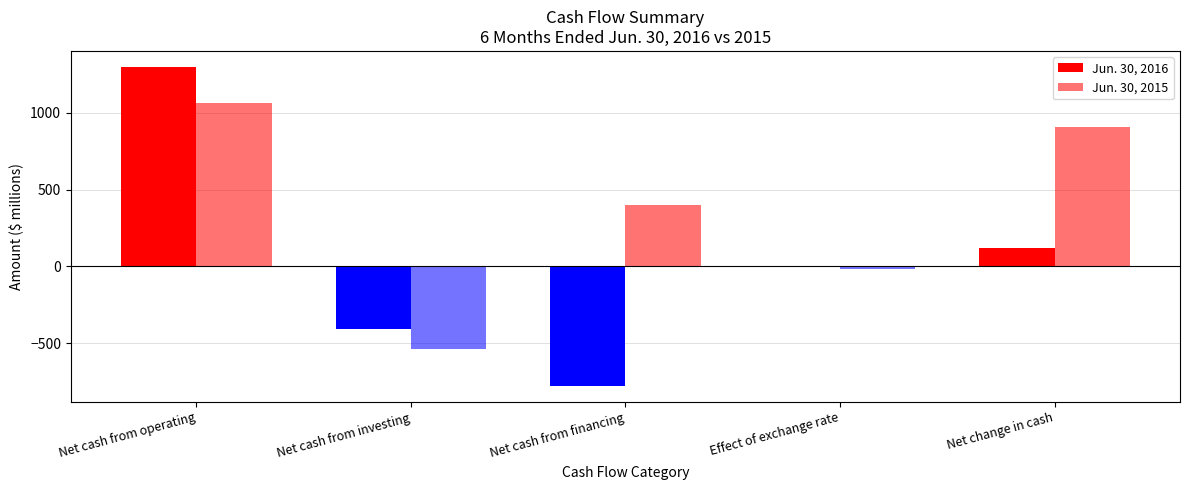

What position from the left is Effect of exchange rate?

4